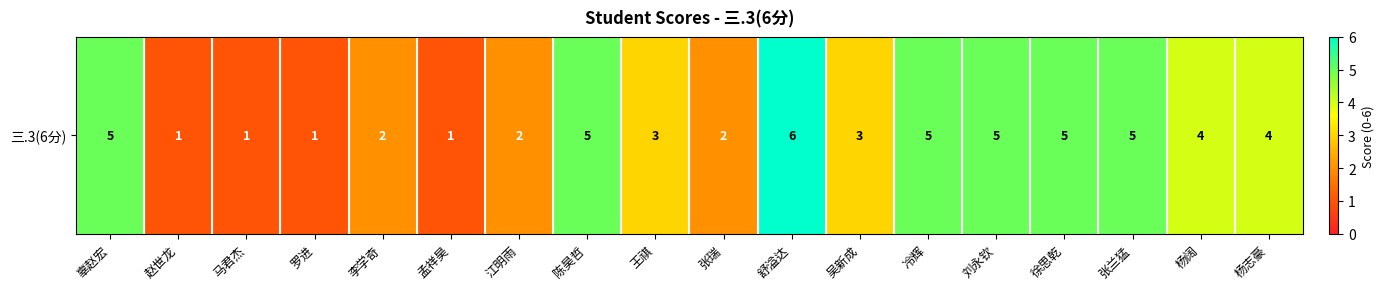

What is the change in value from 江明雨 to 杨志豪?

+2